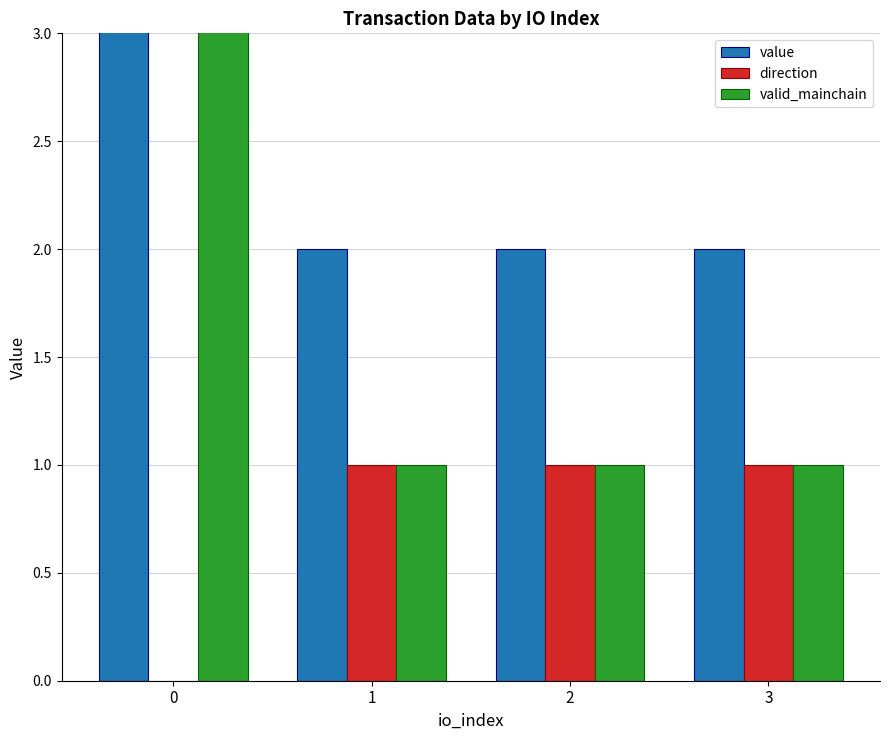

How many bars are there in each group?

3